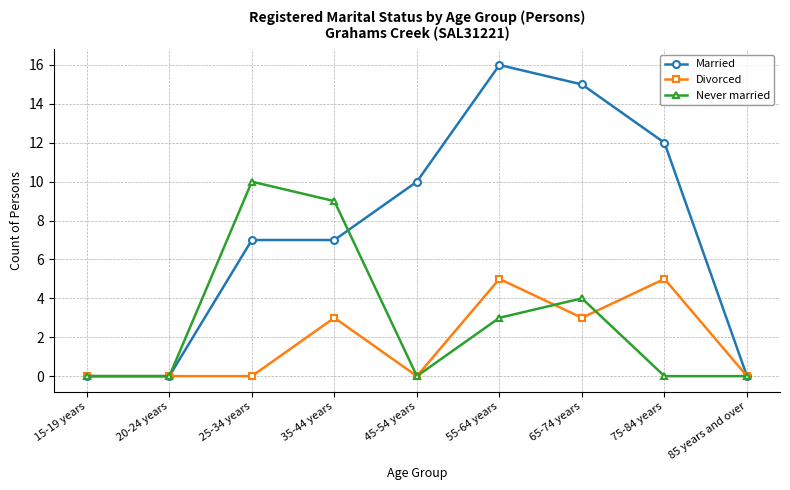

True or false: Divorced has more than 1 points higher than both neighbors.

True